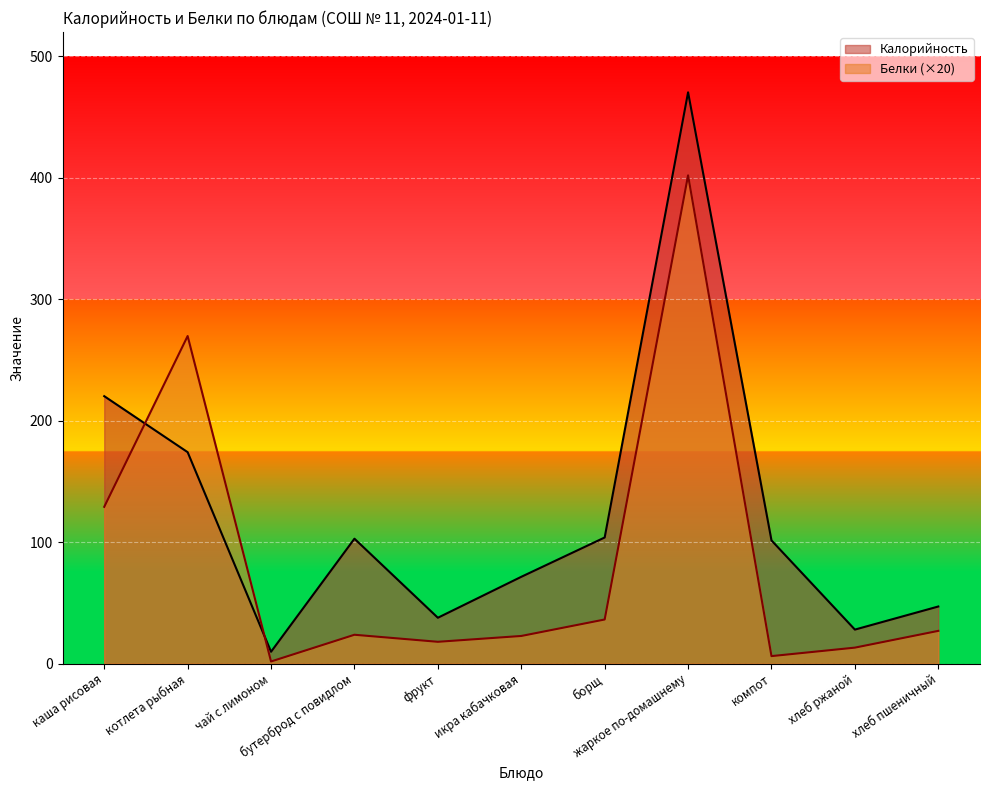

At which category does Калорийность reach its first local peak?

бутерброд с повидлом